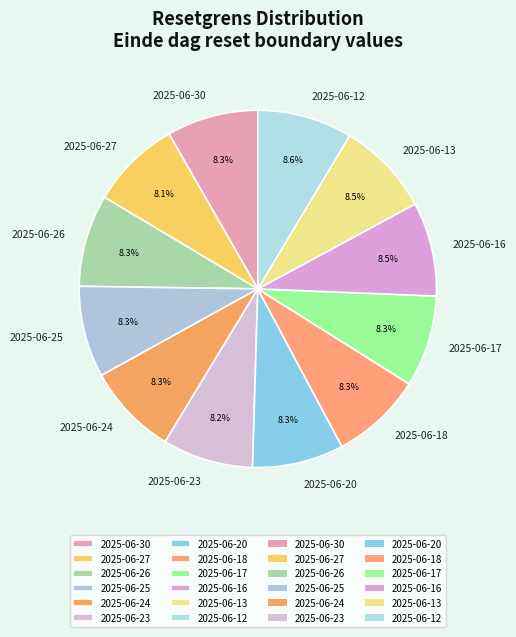

What percentage is the 2025-06-24 slice, to the nearest percent?

8%